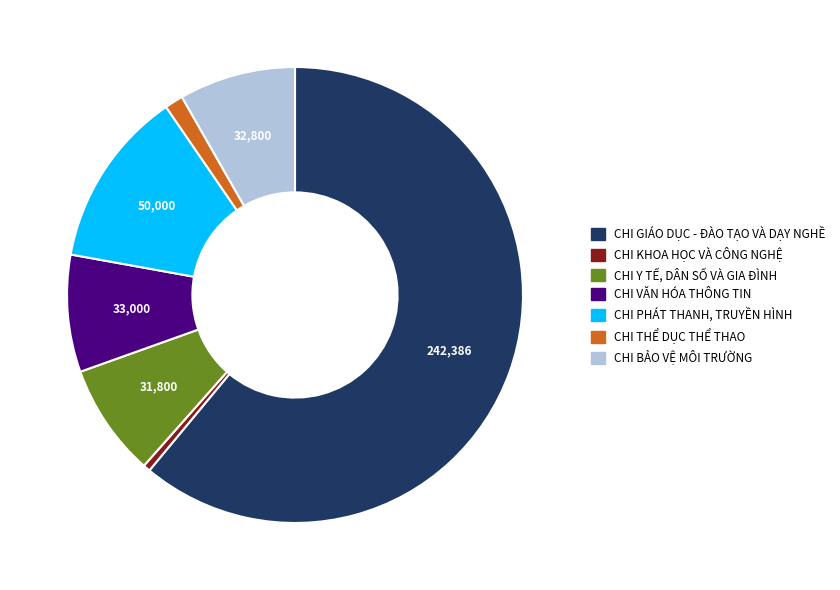

Count the number of slices in the pie.

7